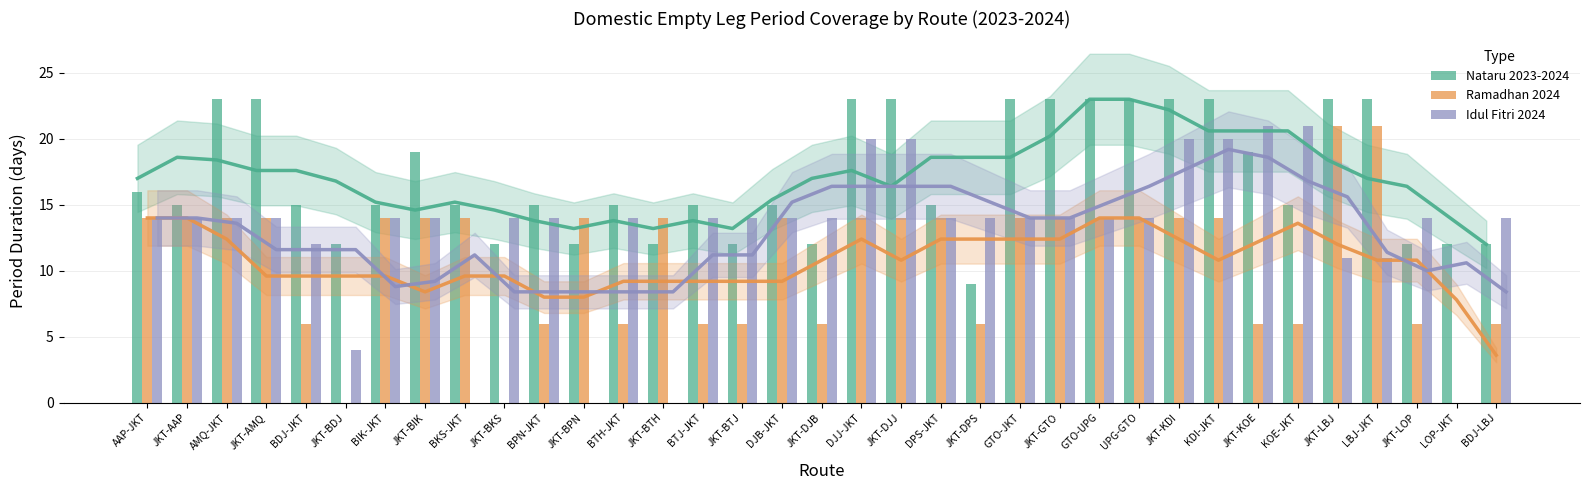

Between JKT-DJB and BIK-JKT, which is larger?

BIK-JKT